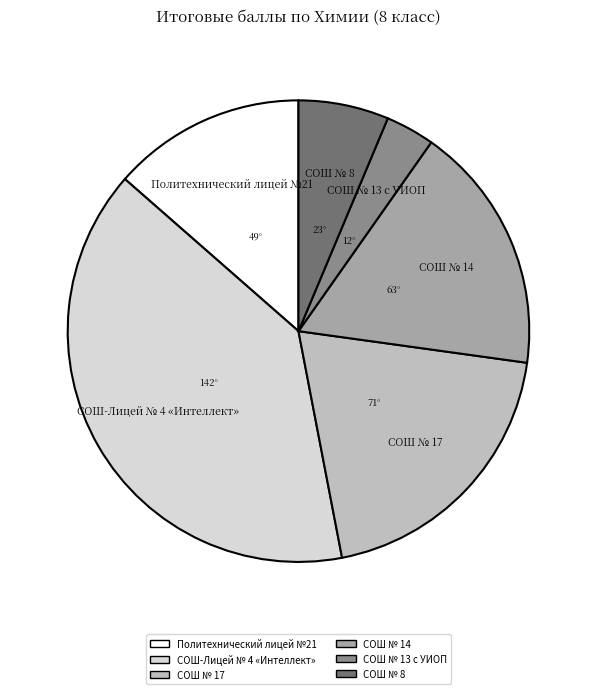

Does any single category account for the majority?

No